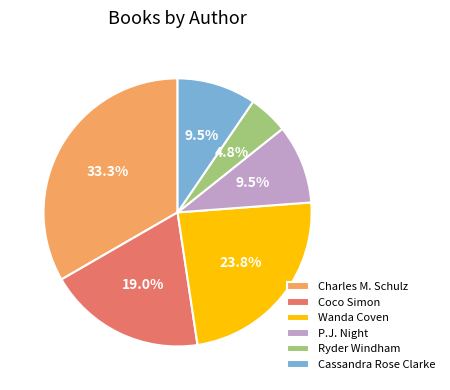

Approximately how many times larger is the value at Cassandra Rose Clarke compared to Coco Simon?

0.5